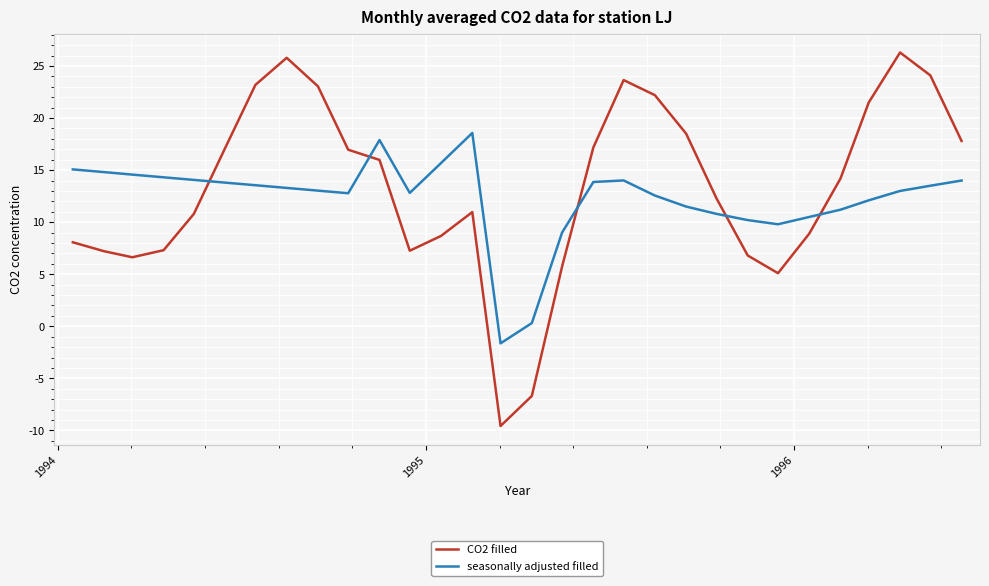

Which series has the widest spread of values?

CO2 filled